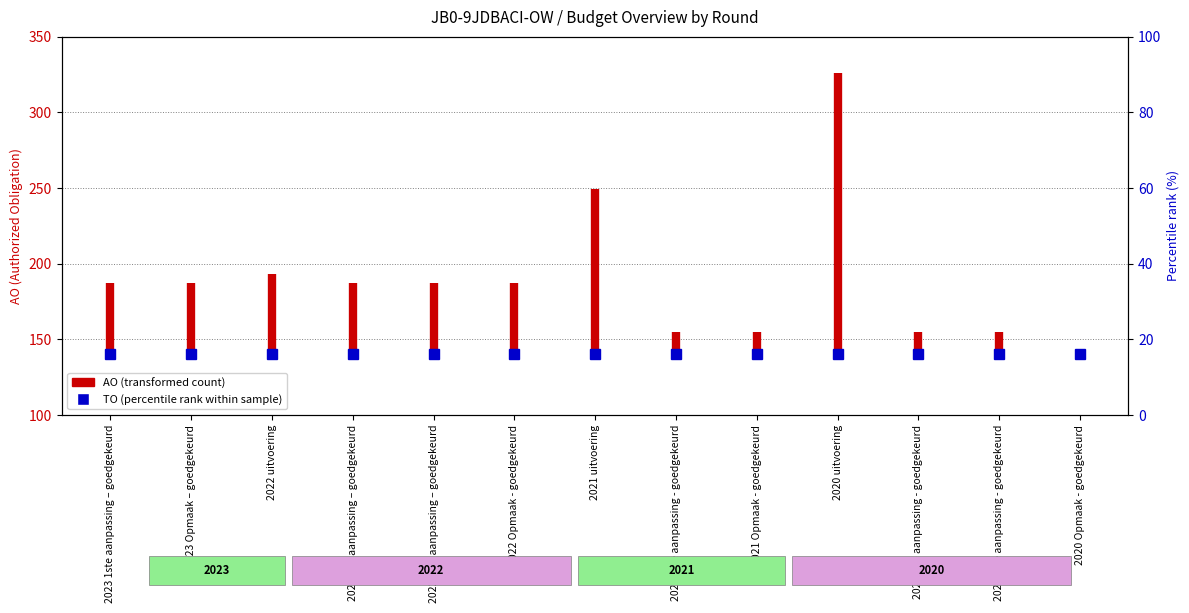

What is the value of the 1st point from the left?

140